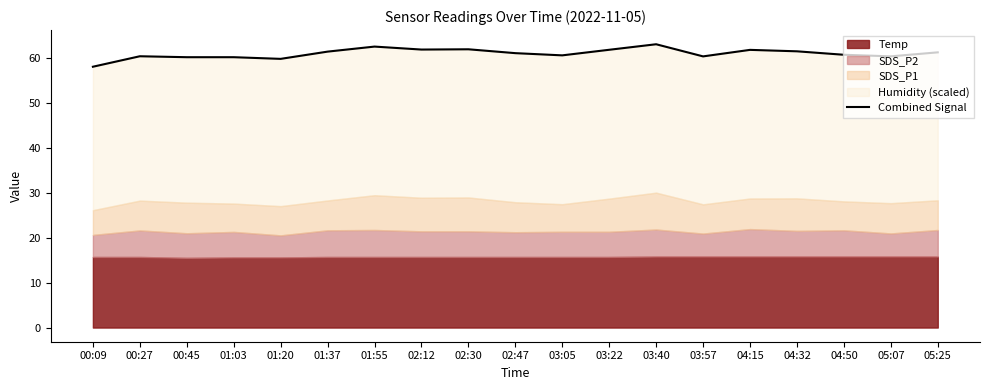

Approximately how many times larger is the value at 02:30 compared to 02:12?

1.0